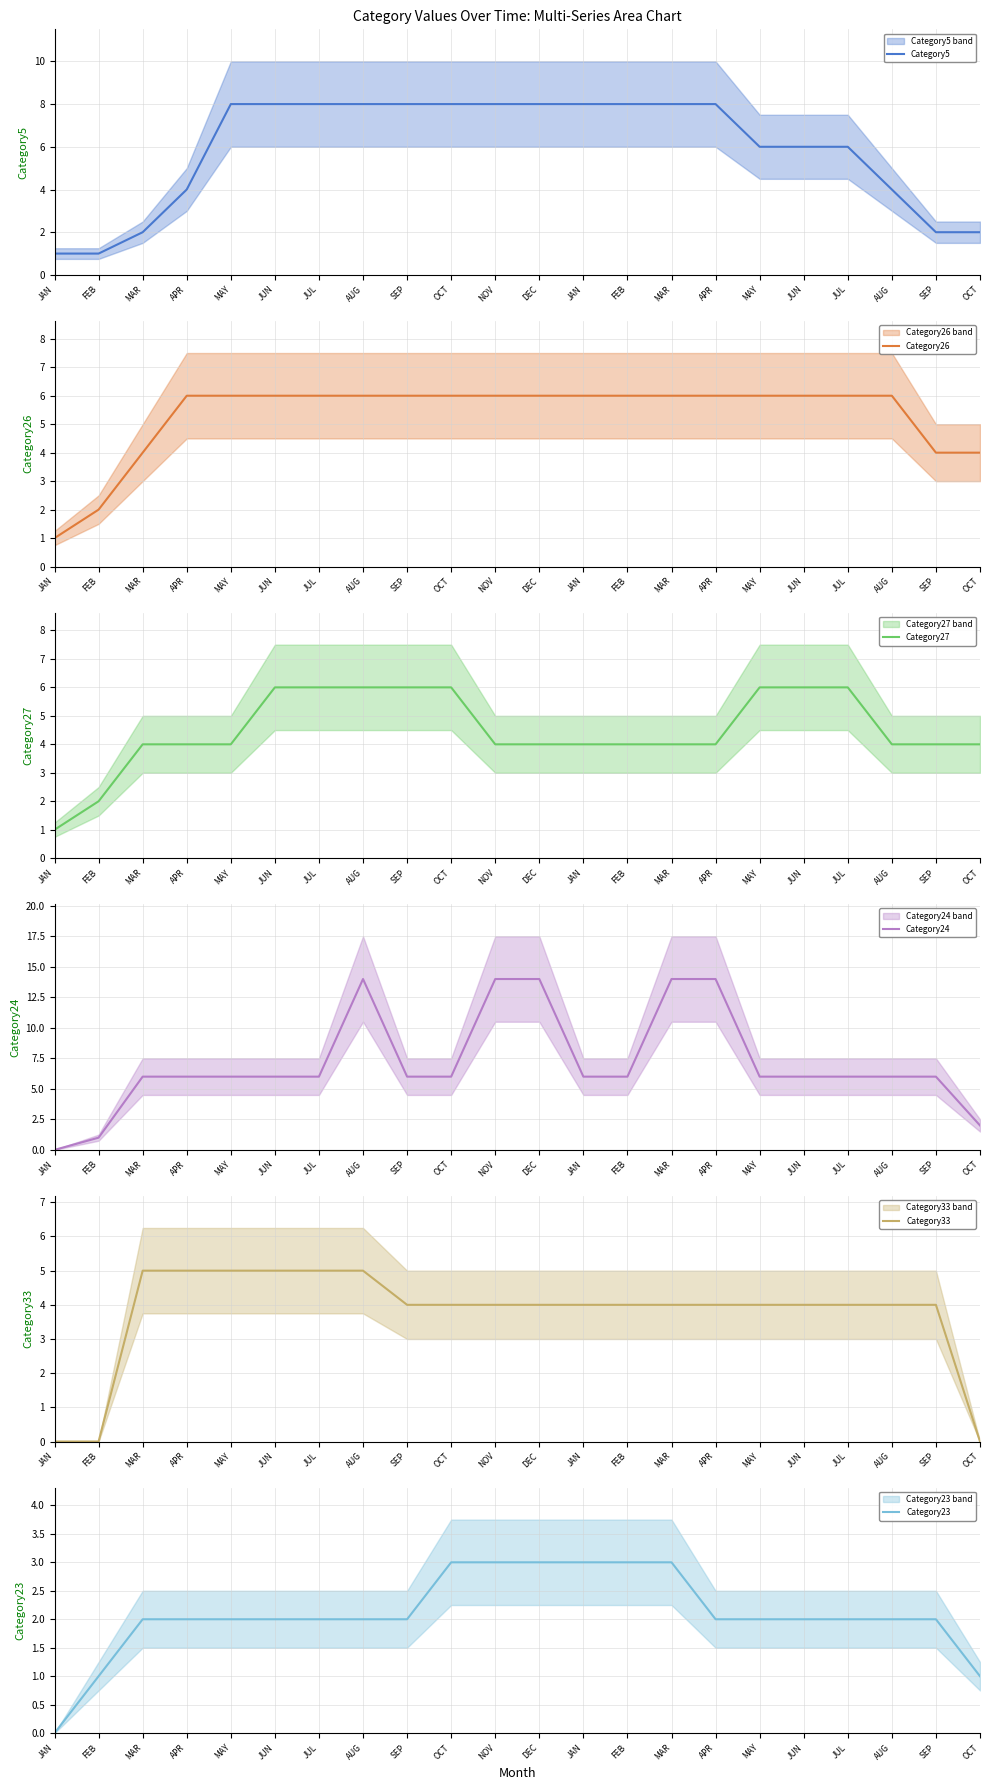

Count the number of categories in the chart.

22